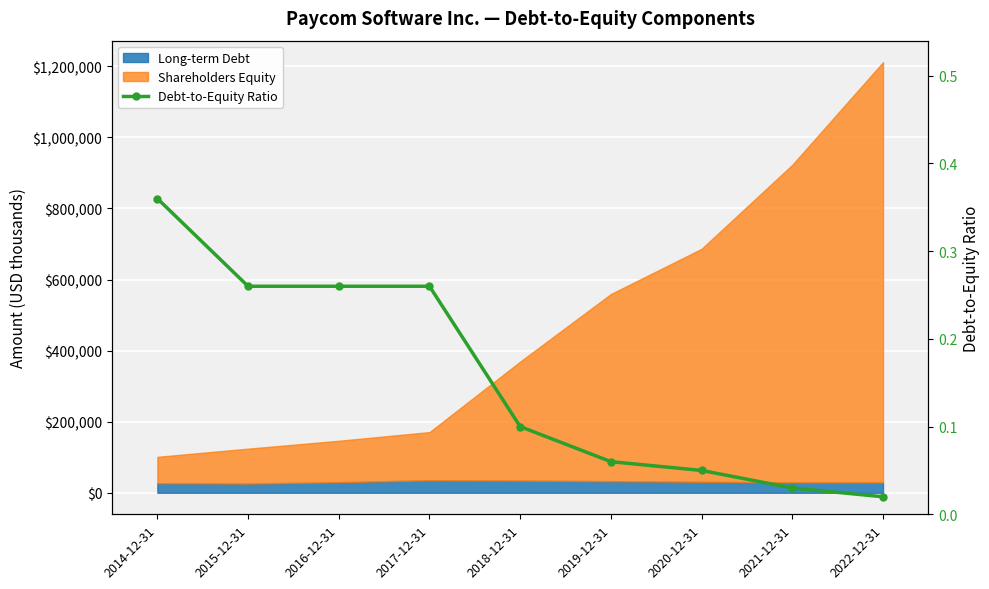

Read the value at 2020-12-31.

0.1